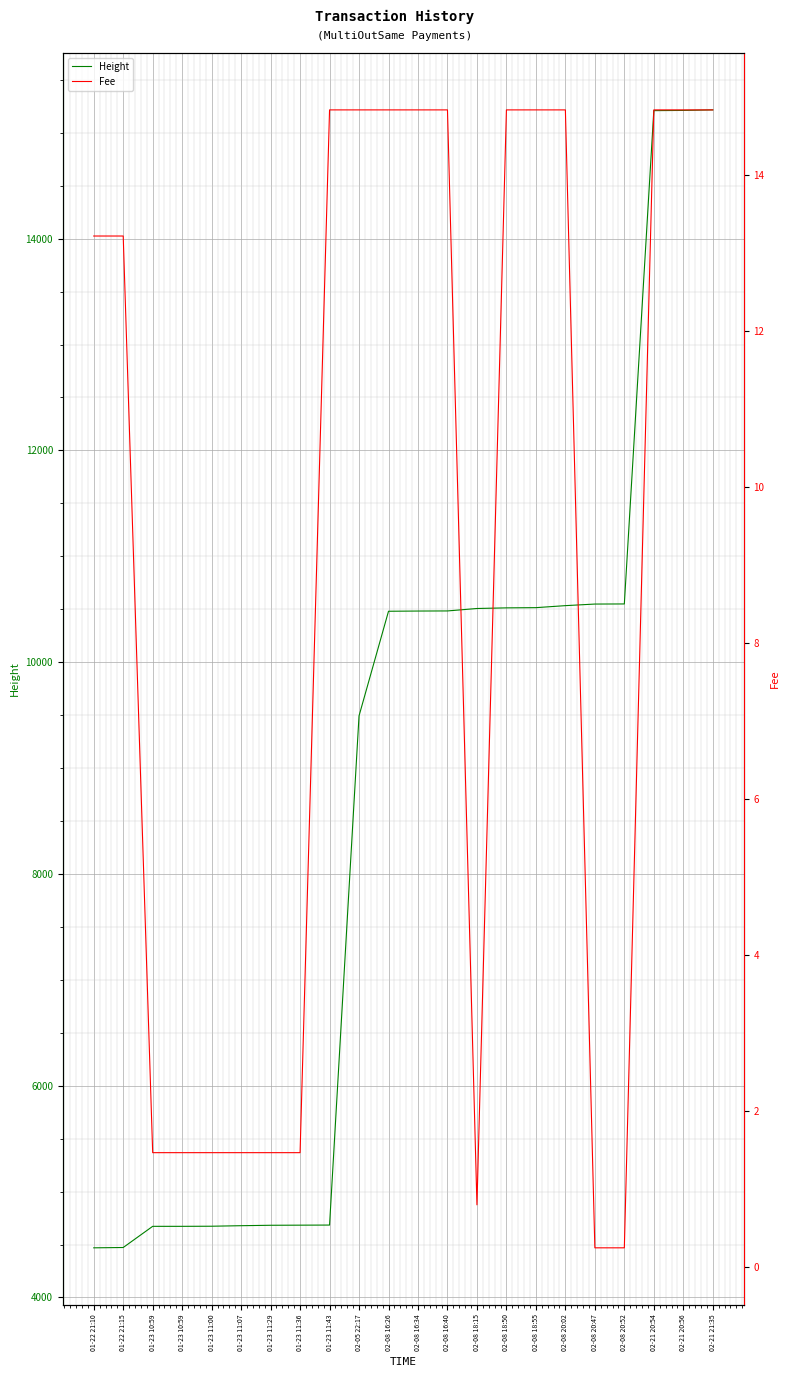

True or false: Height and Fee intersect in this chart.

False